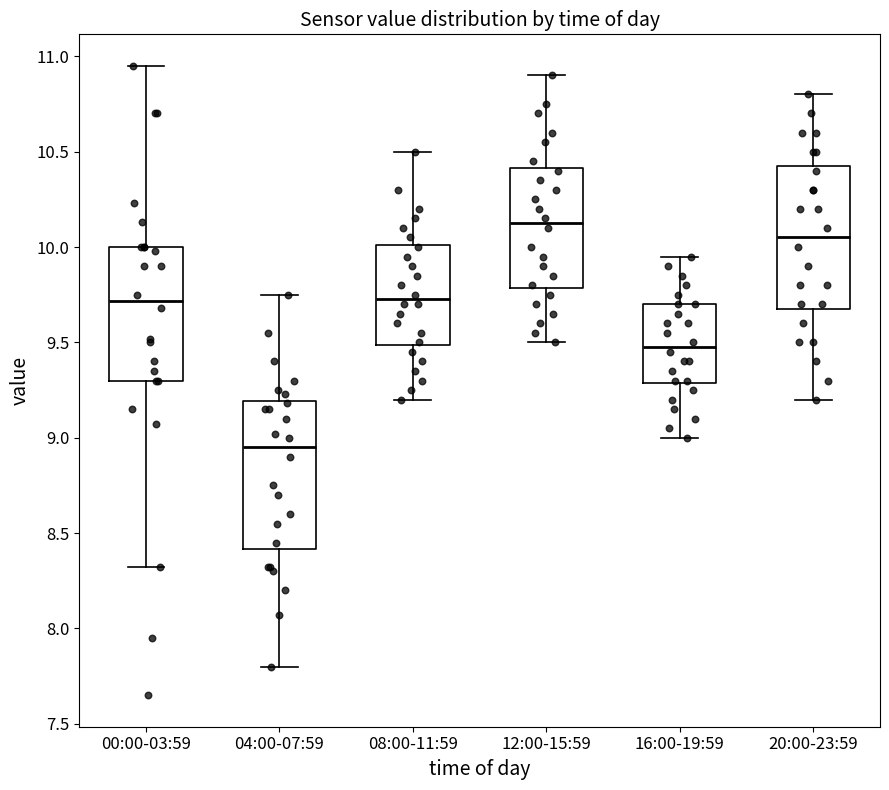

Which box has the highest median line?

12:00-15:59